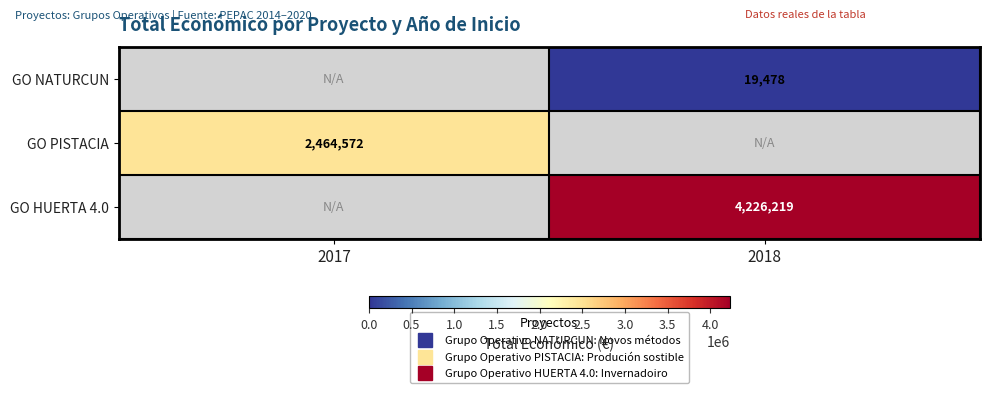

How many series are shown in this chart?

3